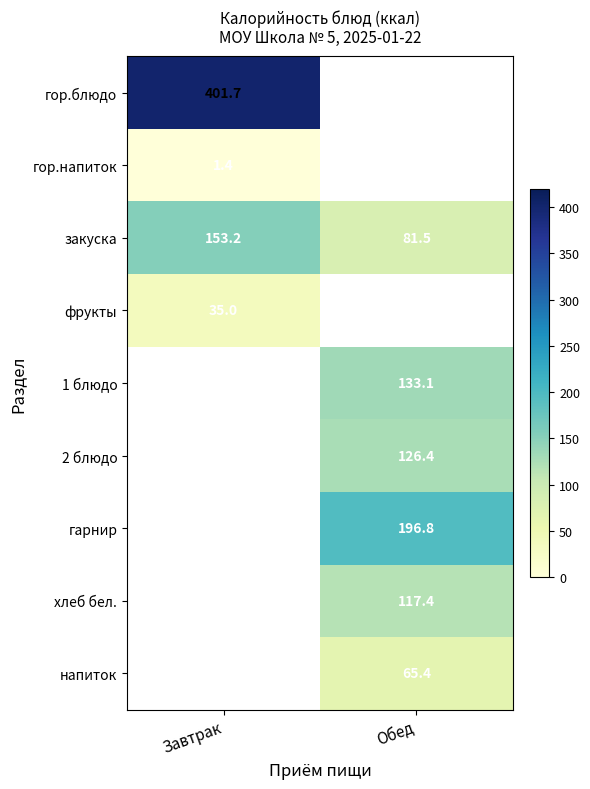

What is the difference between the maximum and minimum values in the закуска series?

71.7